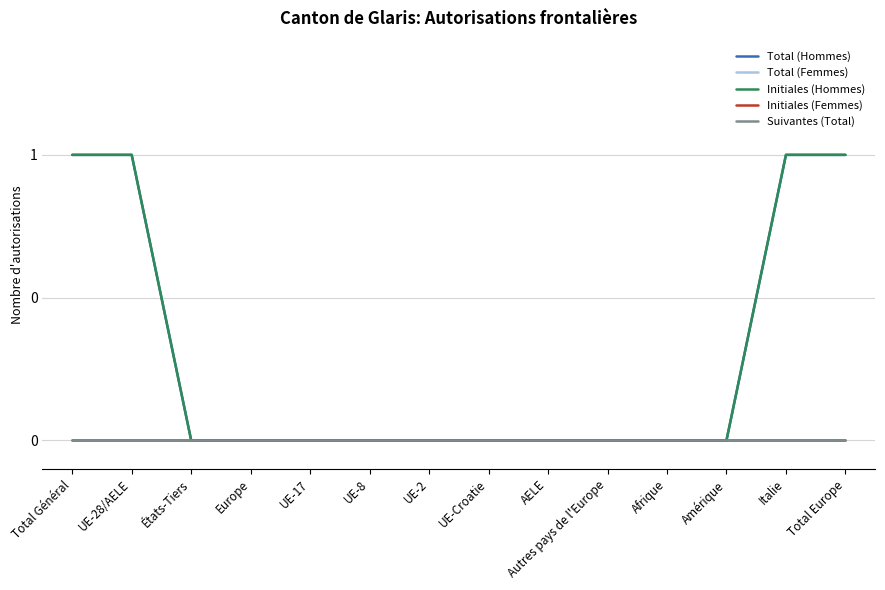

What is the label of the 12th point from the left?

Amérique